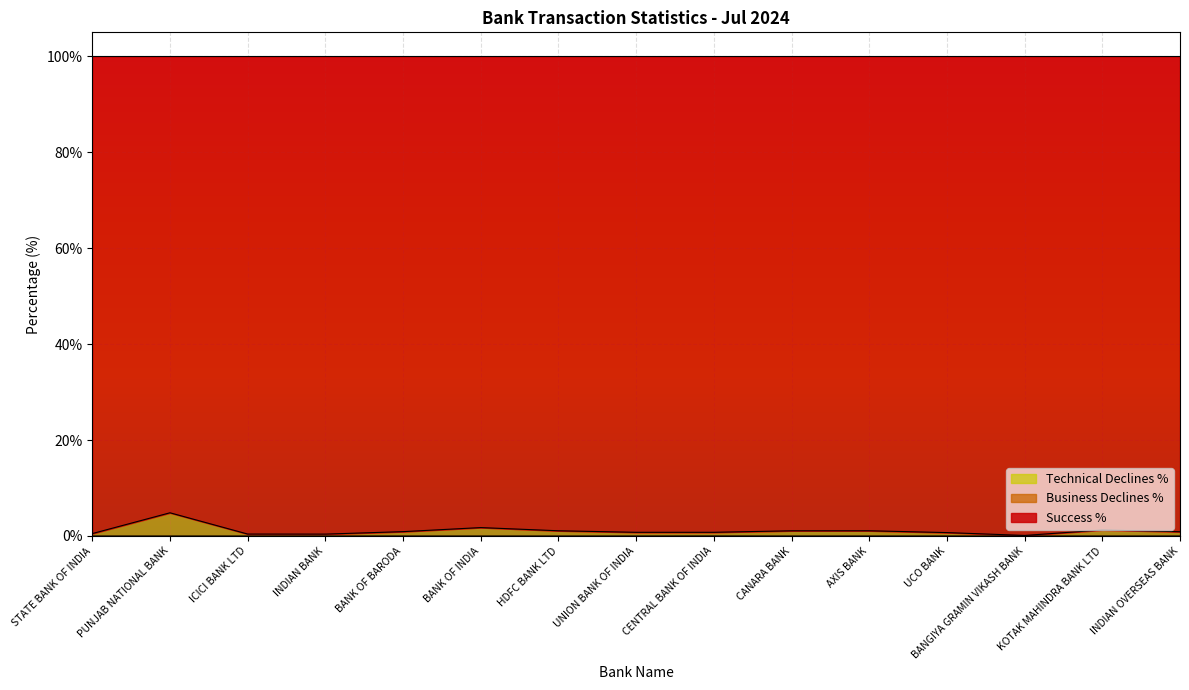

Where is the first local maximum for Technical Declines %?

ICICI BANK LTD